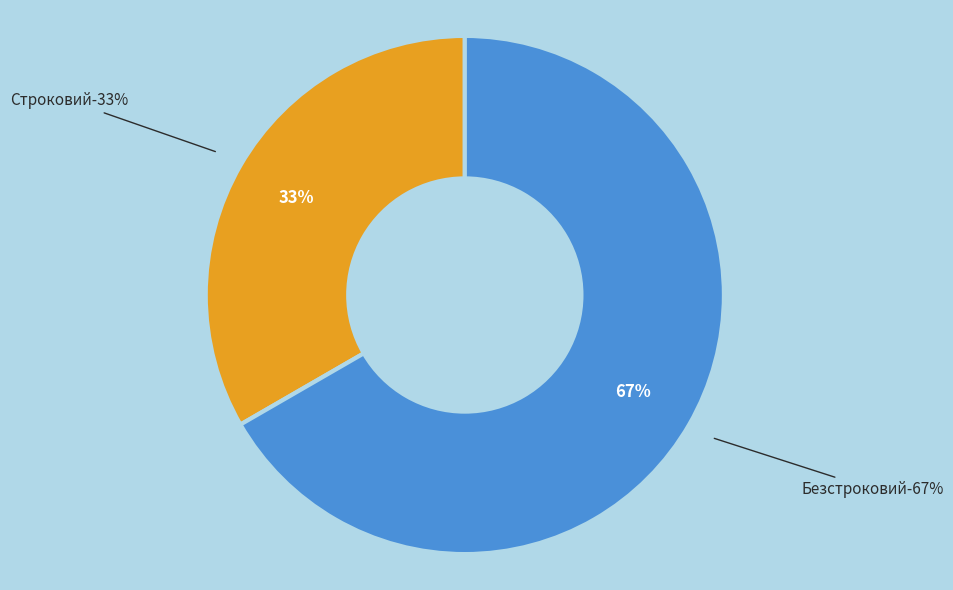

How many segments does this pie chart have?

2